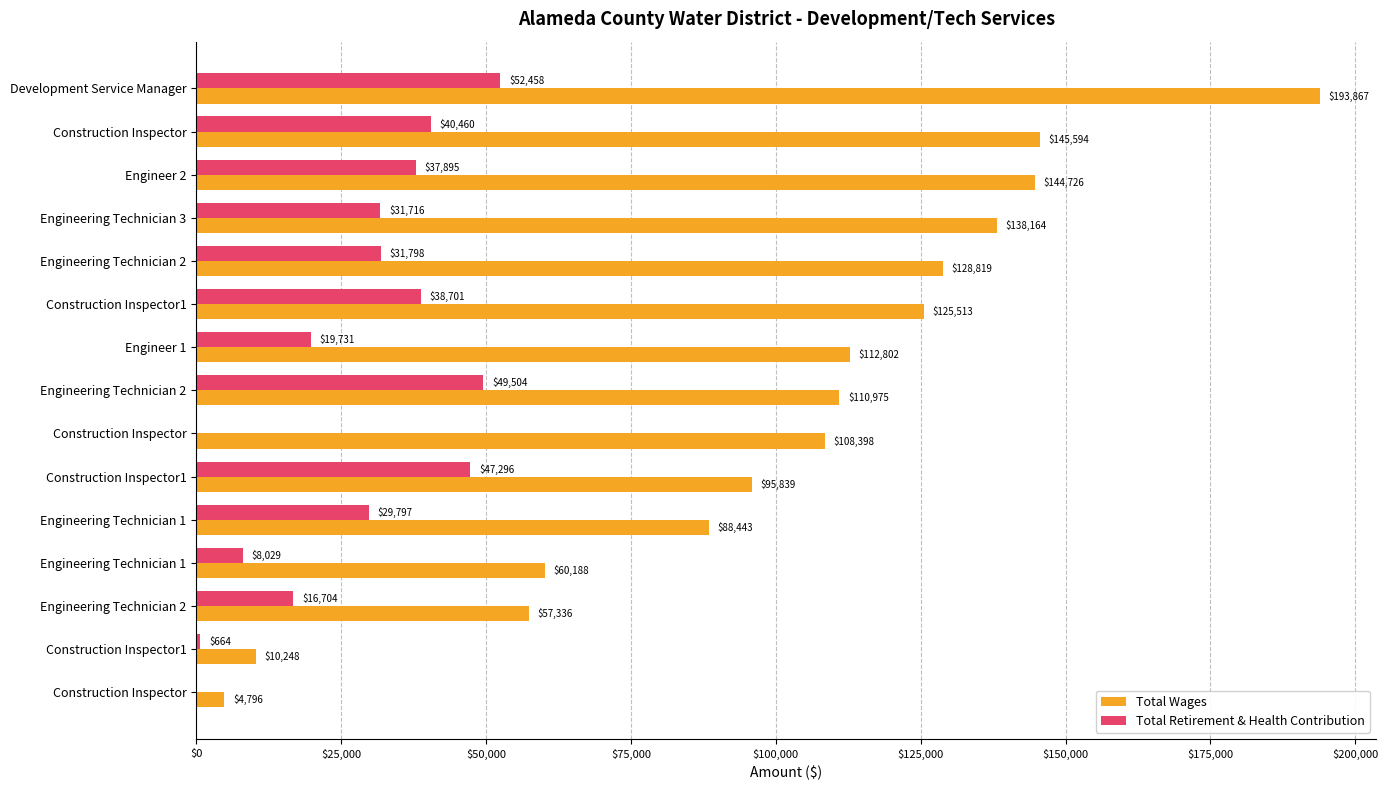

How many series are shown in this chart?

2